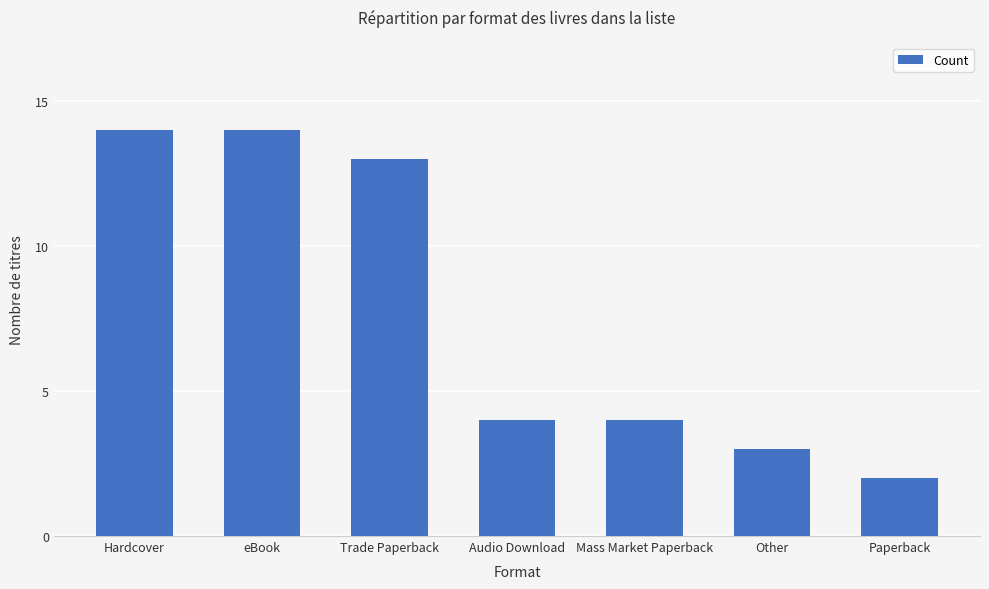

The chart shows a value of 1 at Paperback. True or false?

False